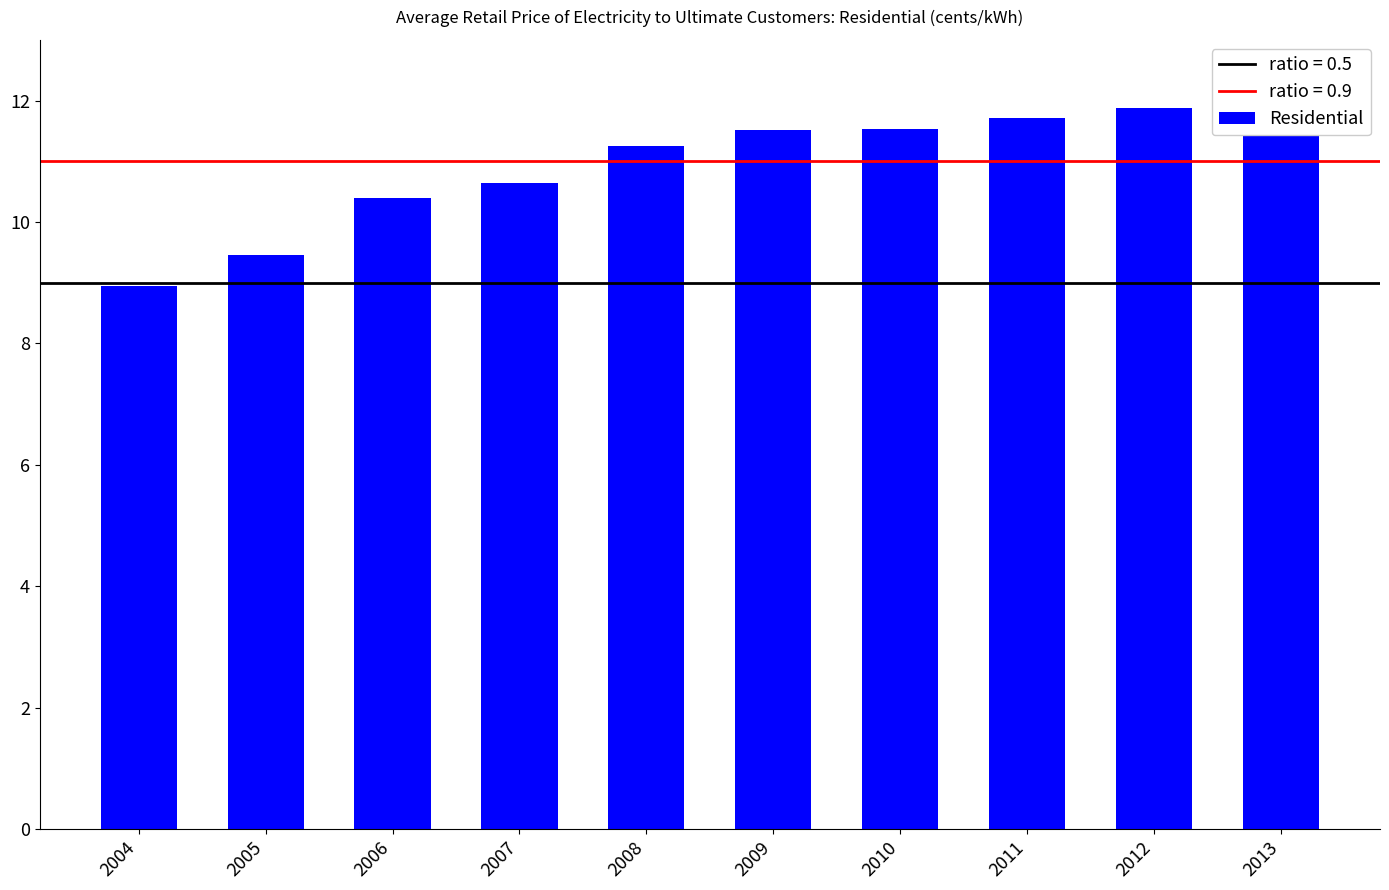

The value at 2011 is 11.7. True or false?

True